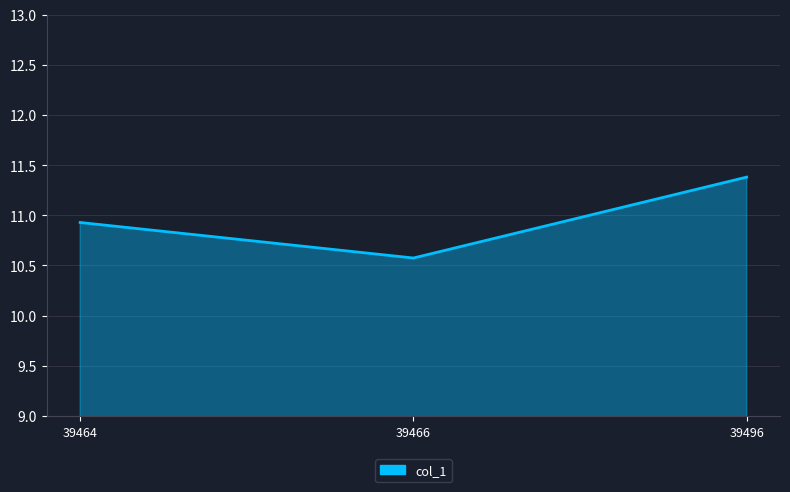

List the labels in order of value, smallest first.

39466, 39464, 39496